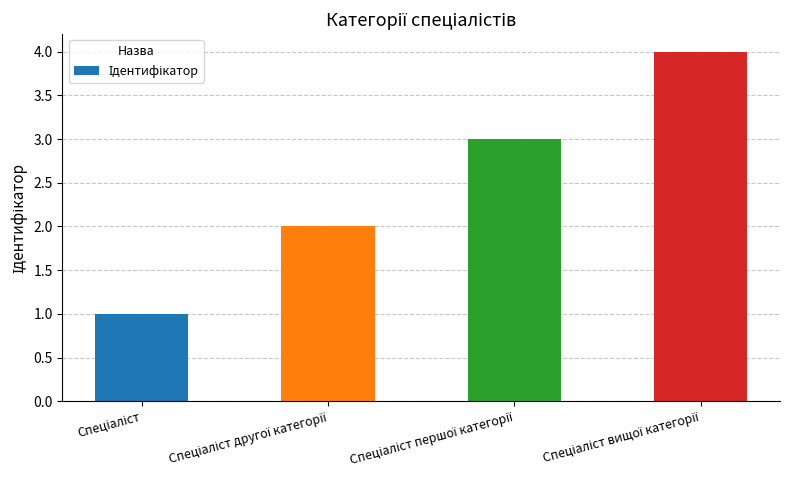

Reading right to left, list all the values displayed in this chart.

4	3	2	1